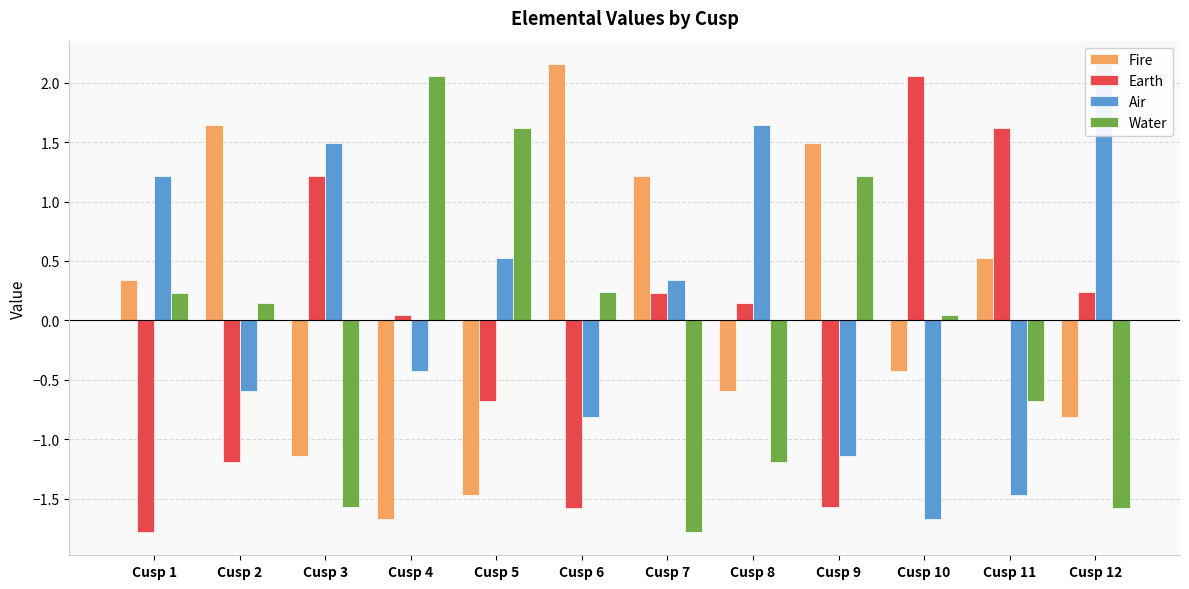

What are all the series names shown in the legend?

Fire, Earth, Air, Water